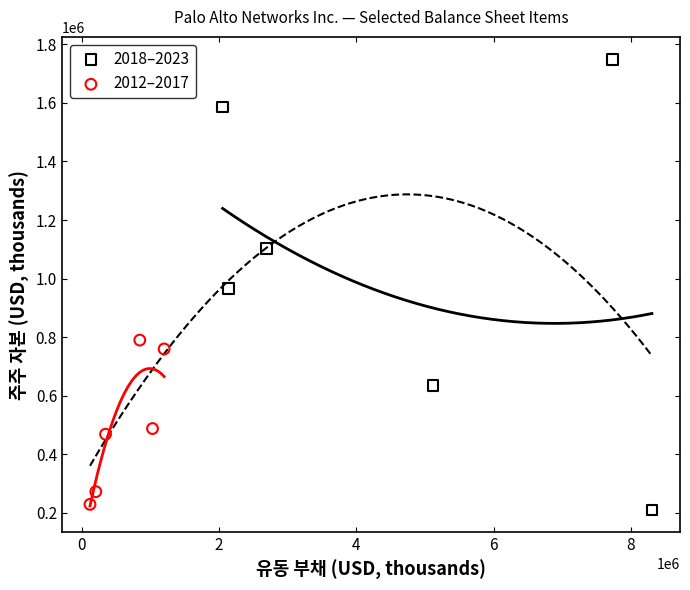

Which series reaches the maximum Y coordinate?

2018–2023